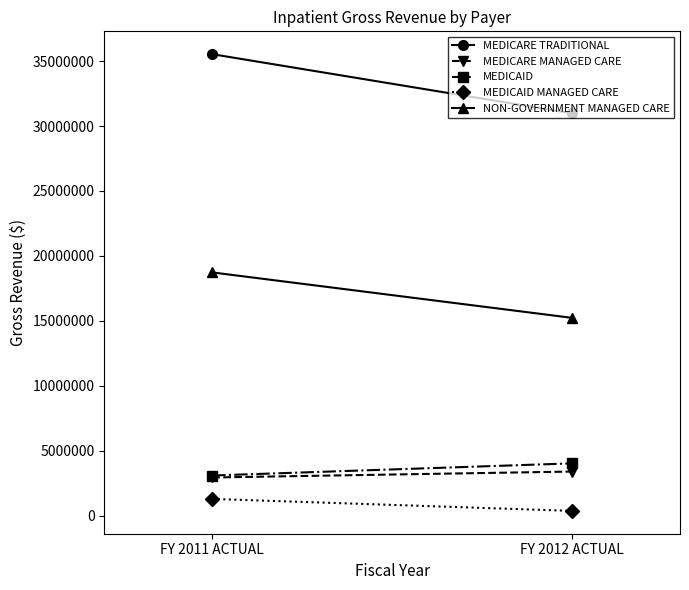

What position from the left is FY 2012 ACTUAL?

2